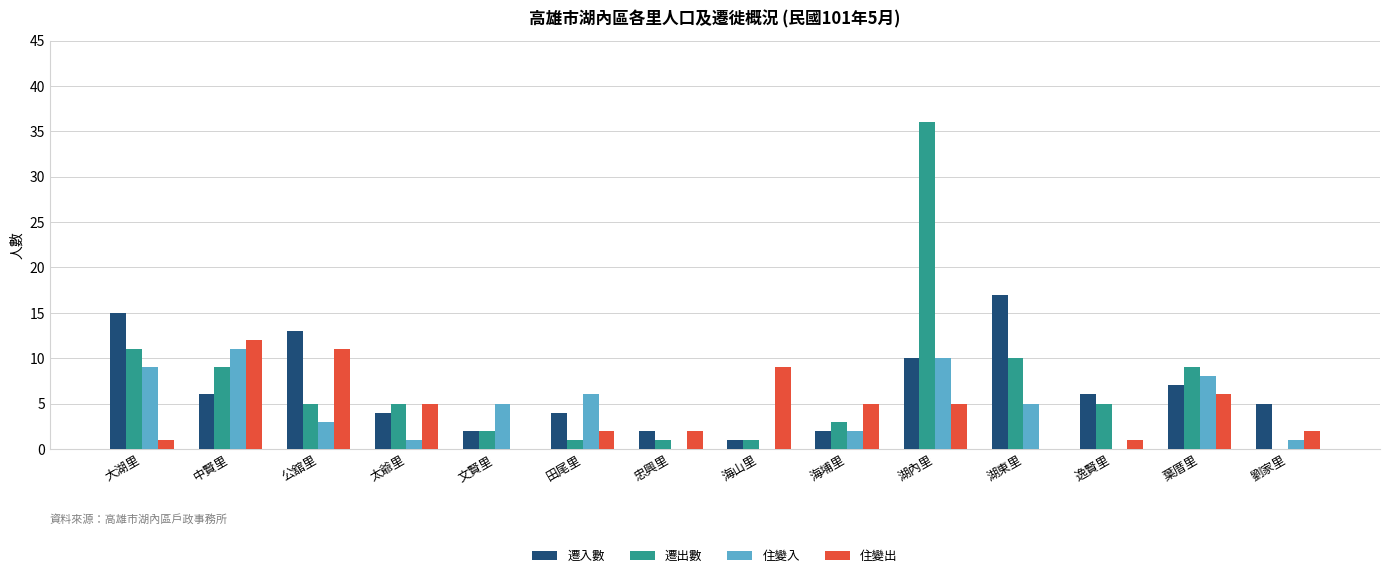

Which series has the widest spread of values?

遷出數